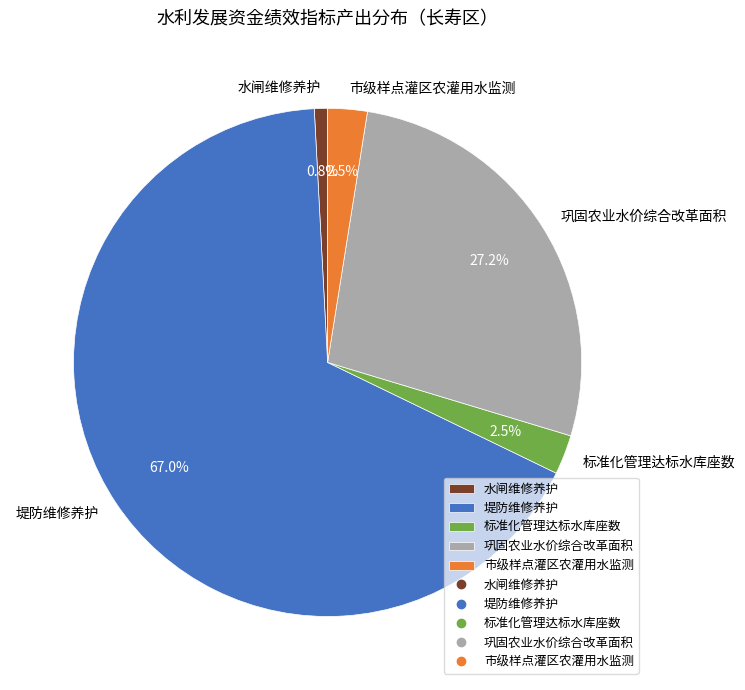

Which has a higher value, 标准化管理达标水库座数 or 堤防维修养护?

堤防维修养护